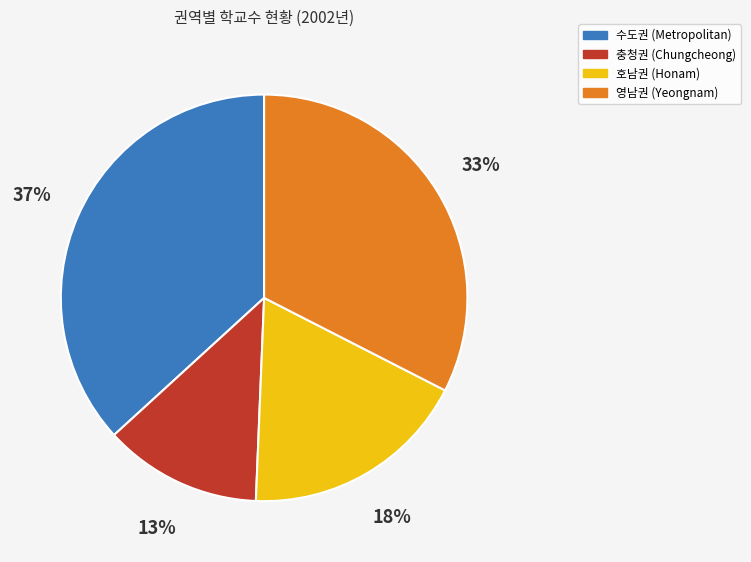

Is it true that 수도권 (Metropolitan) is 37% of the pie?

True